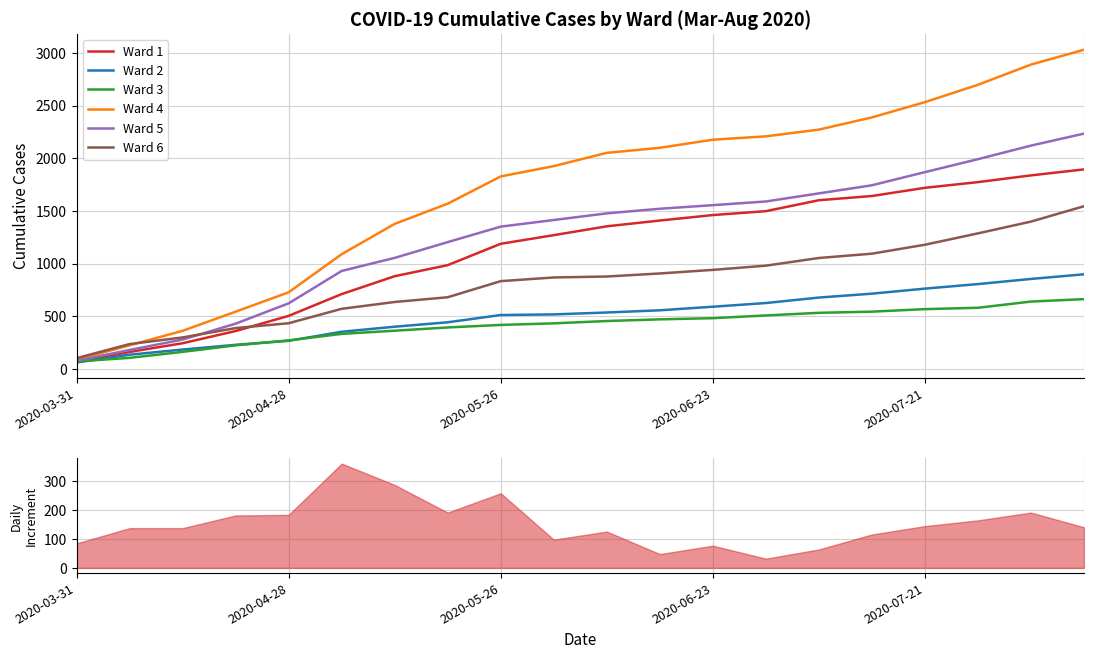

What are all the series names shown in the legend?

Ward 1, Ward 2, Ward 3, Ward 4, Ward 5, Ward 6